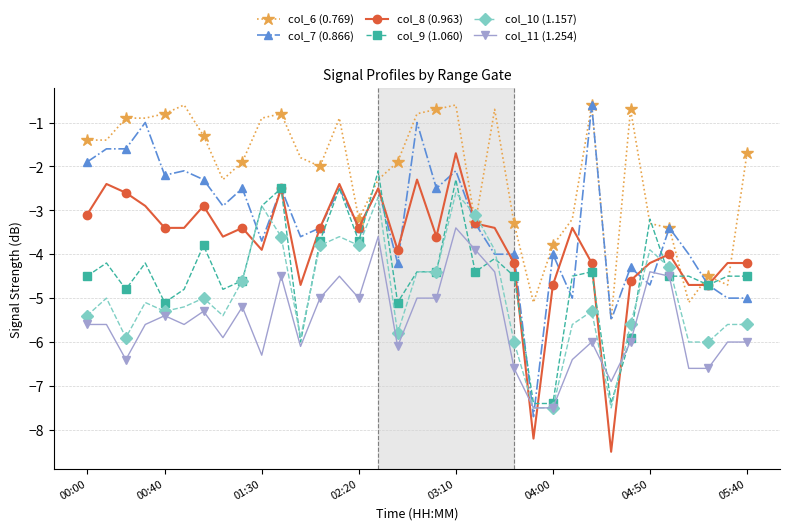

What is the value of the col_9 (1.060) point at the 26th from the left?

-4.5